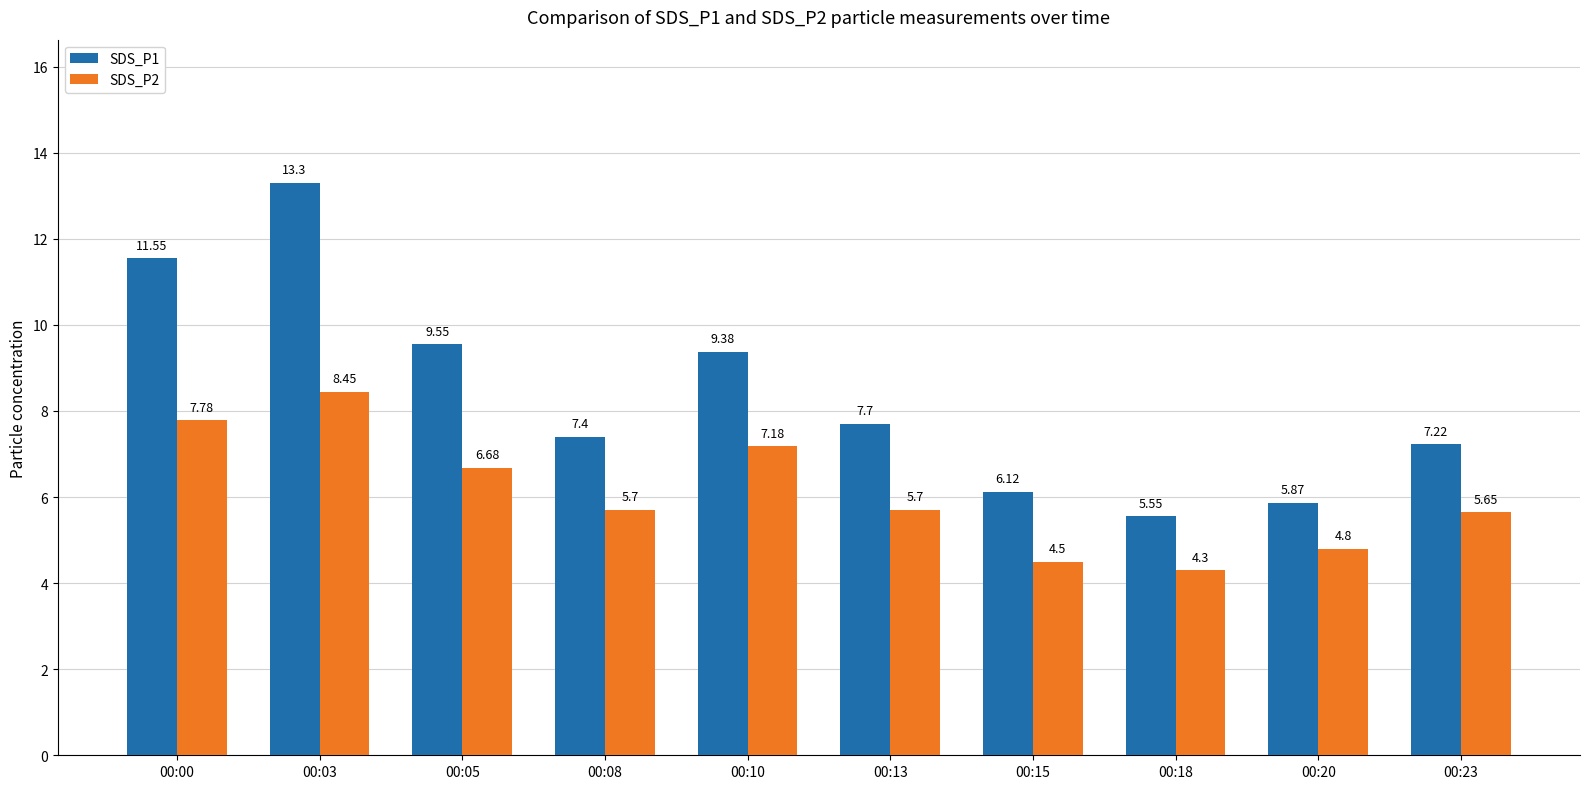

The value of SDS_P2 at 00:15 is 4.5. True or false?

True